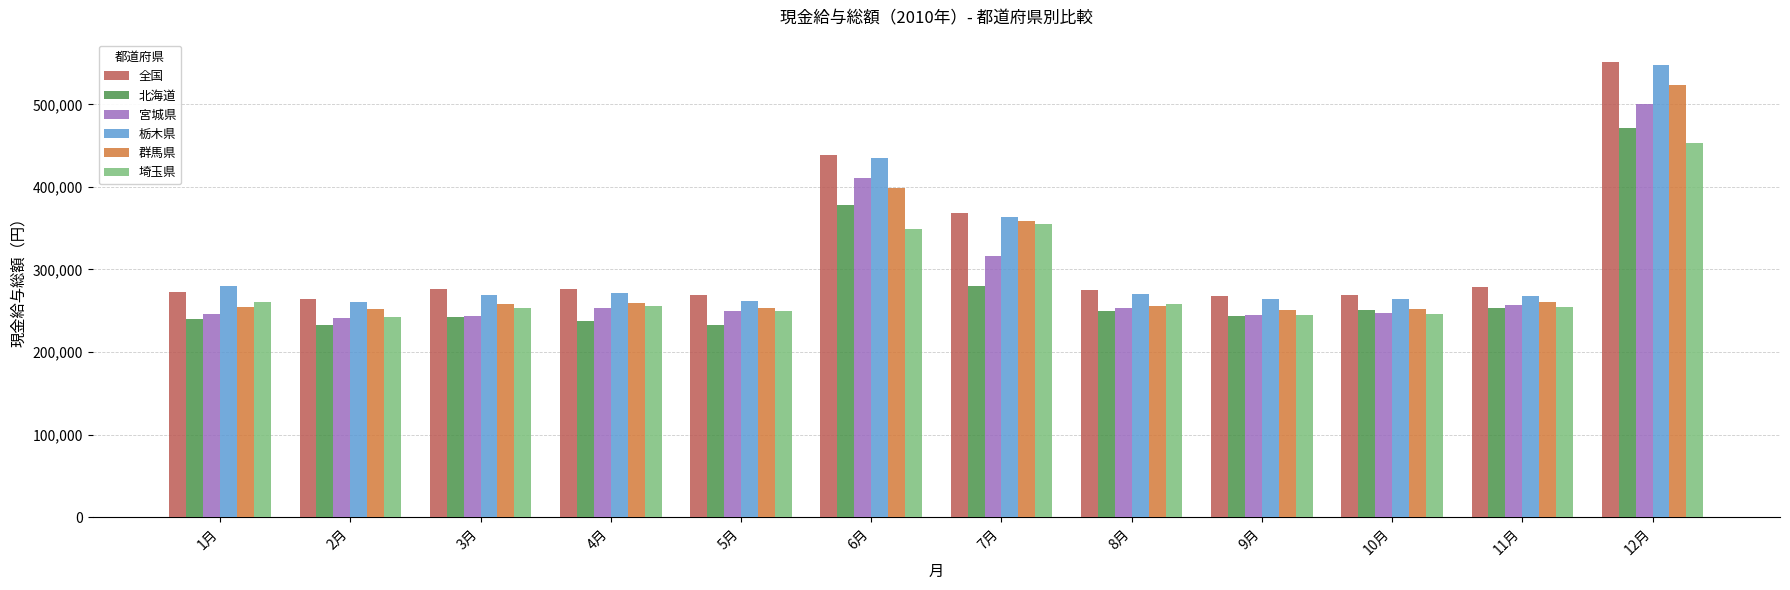

At which category is the sum across all series the highest?

12月